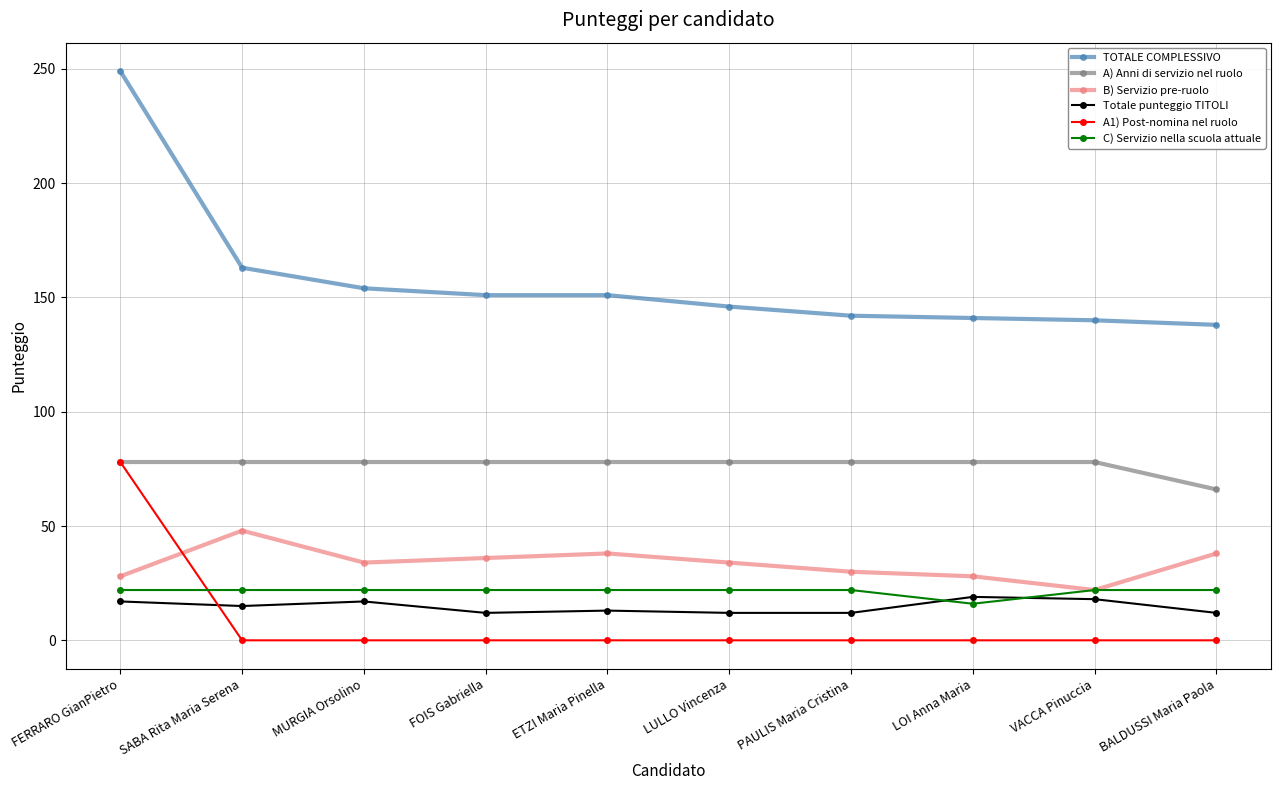

How many values in the Totale punteggio TITOLI series are below 15?

5